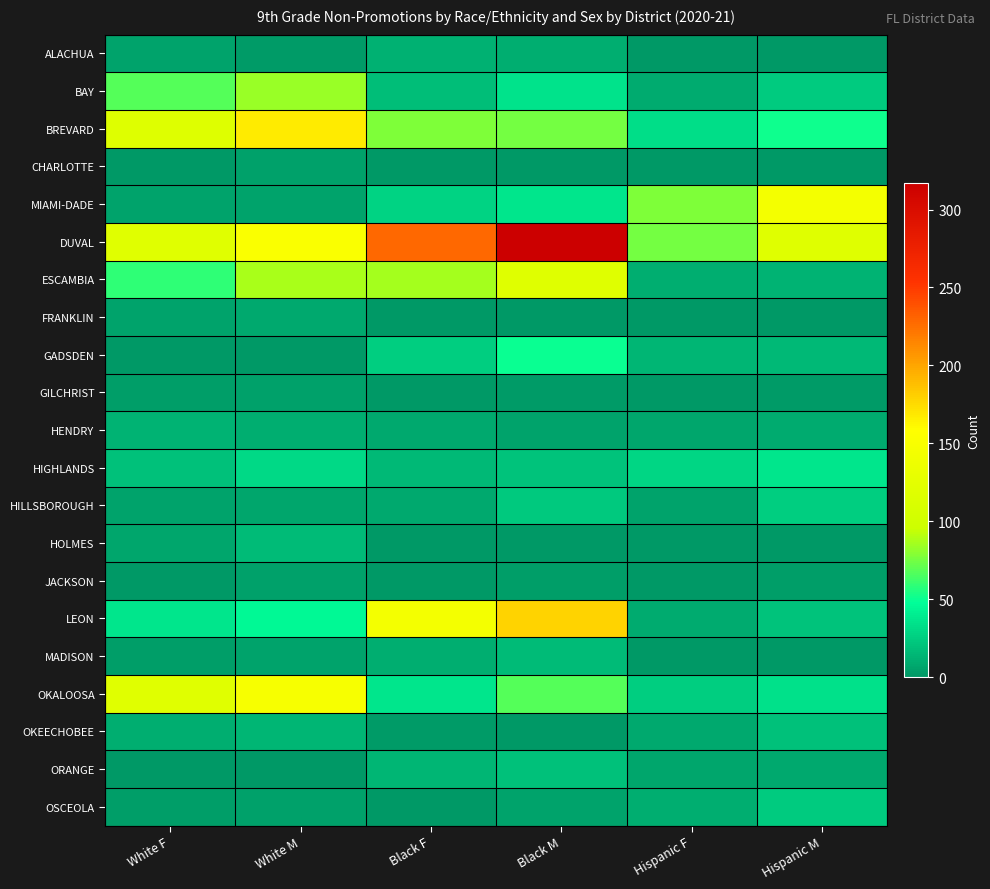

How many data points does each series have?

6